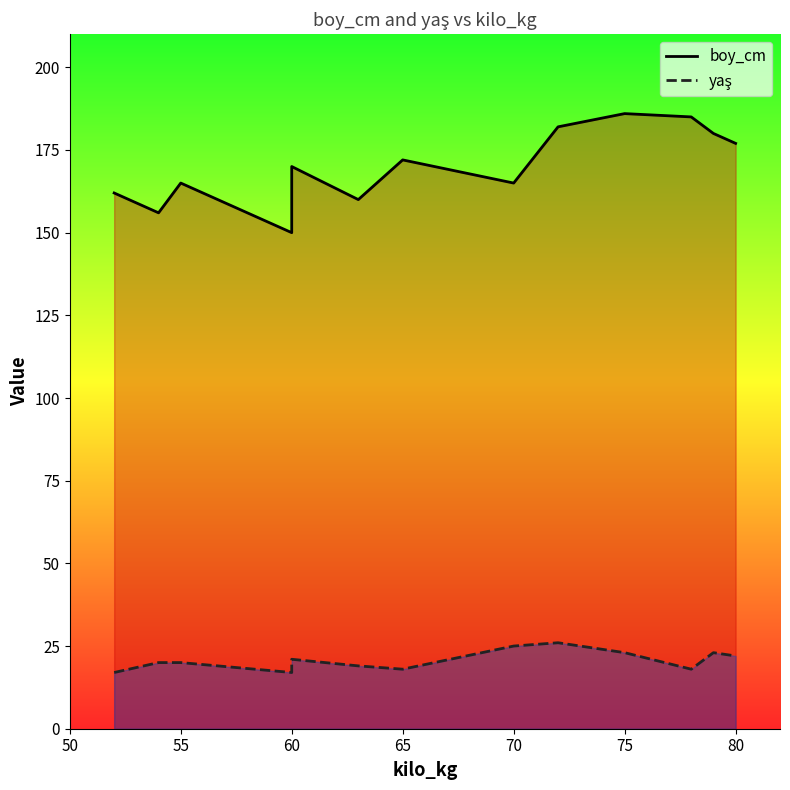

What is the approximate value of yaş at 50?

17